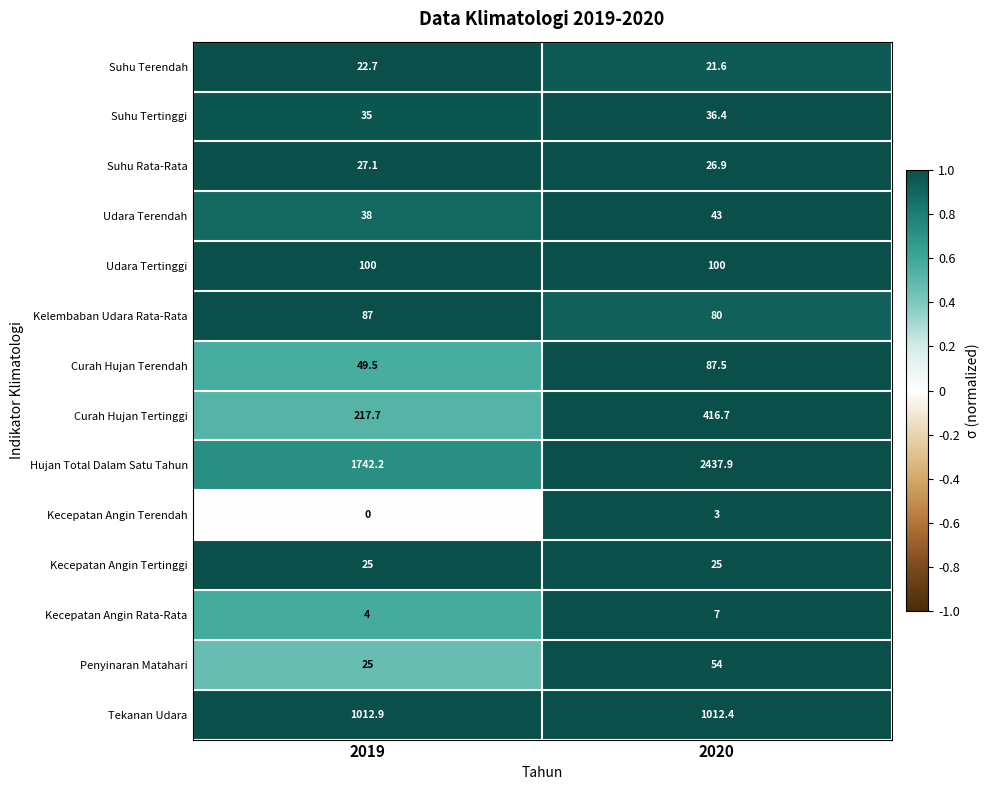

What is the approximate value of Suhu Terendah at 2020?

21.6